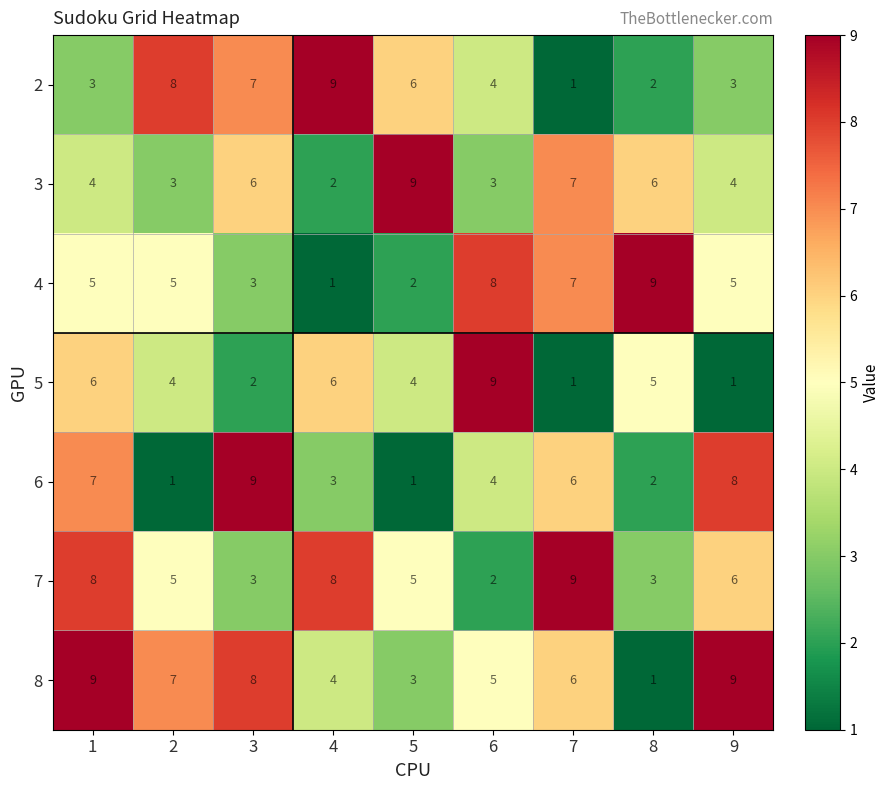

Which category has the lowest value in the 7 series?

6